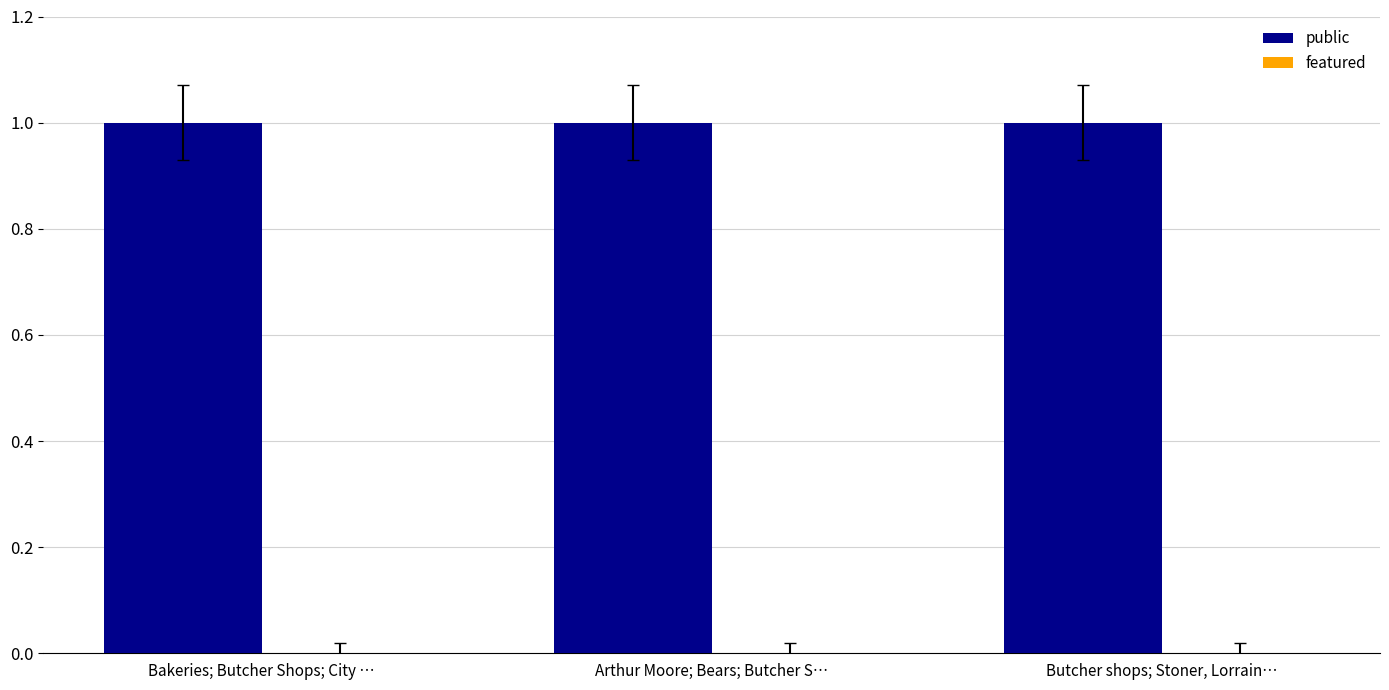

Which has a higher value, Bakeries; Butcher Shops; City … or Butcher shops; Stoner, Lorrain…?

Bakeries; Butcher Shops; City …